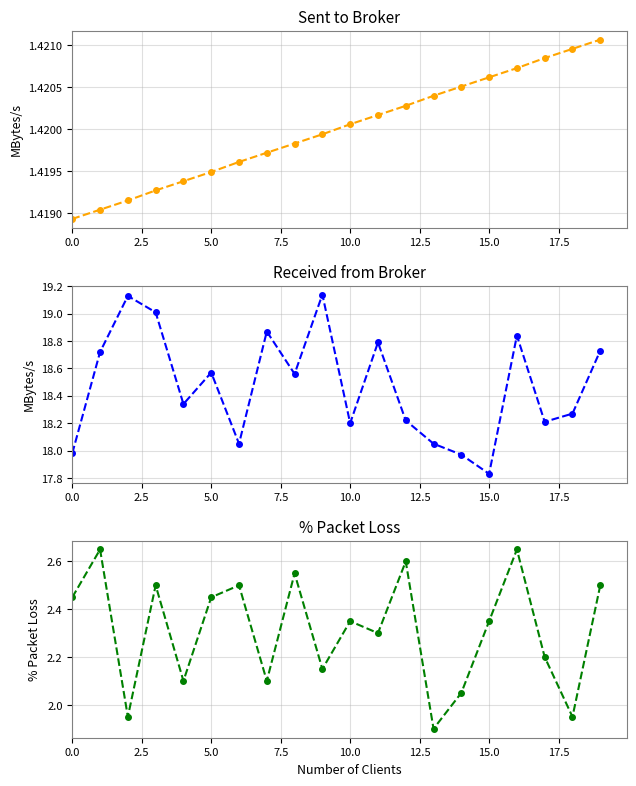

How many categories are shown in the chart?

20